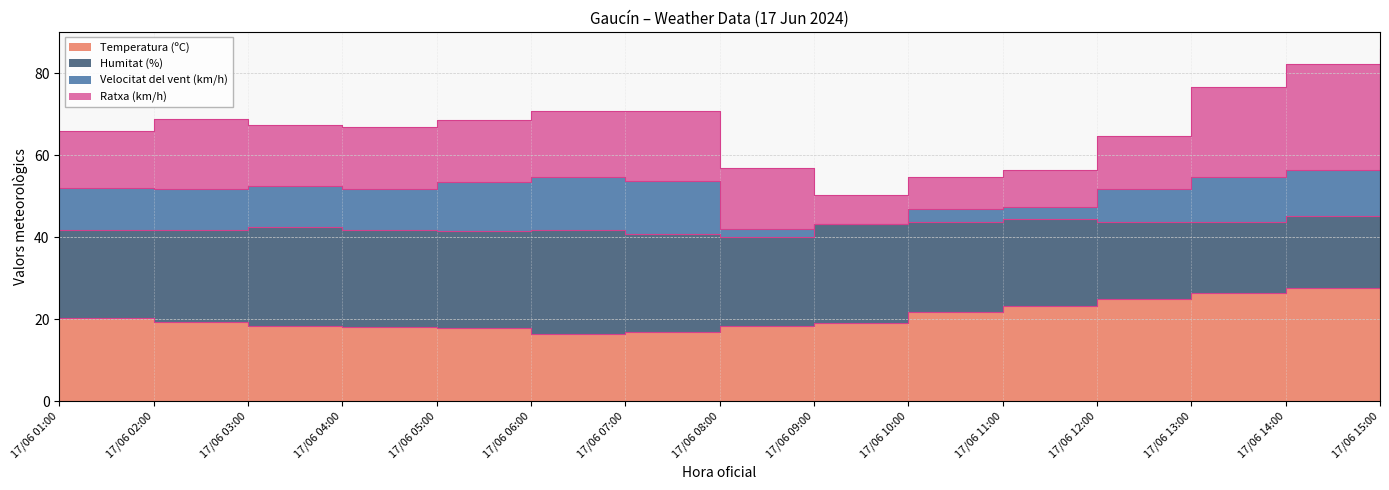

Between 17/06 03:00 and 17/06 10:00, which series saw the biggest shift?

Velocitat del vent (km/h)